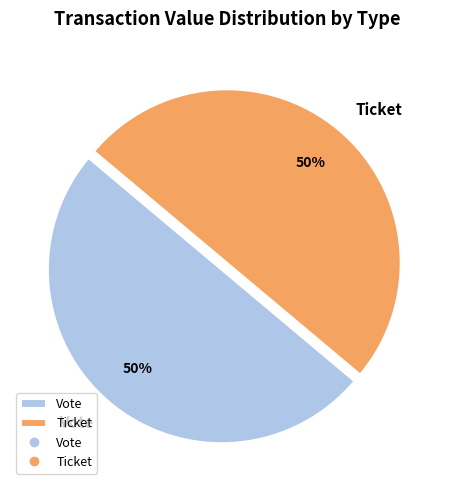

To the nearest percent, what percentage of the pie is Vote?

50%